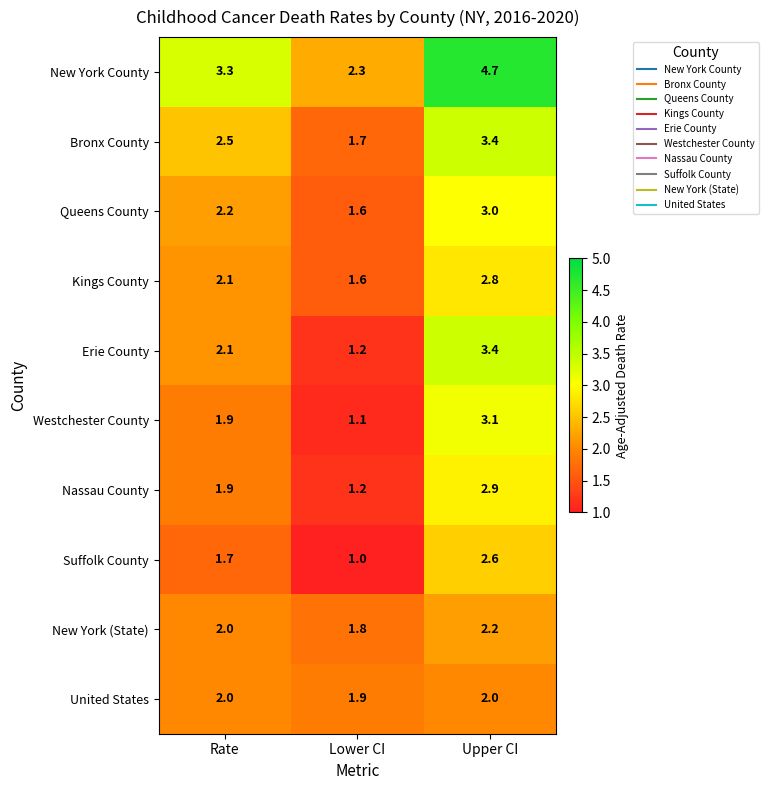

Which label corresponds to the largest value in the chart?

Upper CI